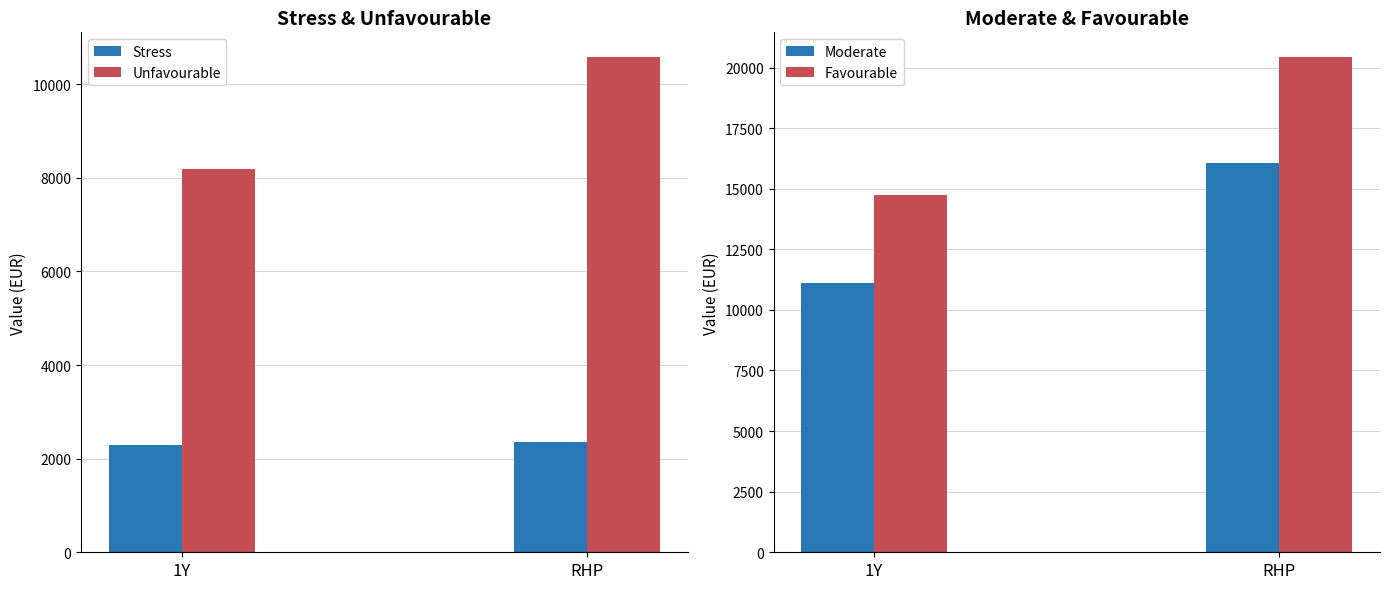

List the labels in order of Stress value, smallest first.

1Y, RHP